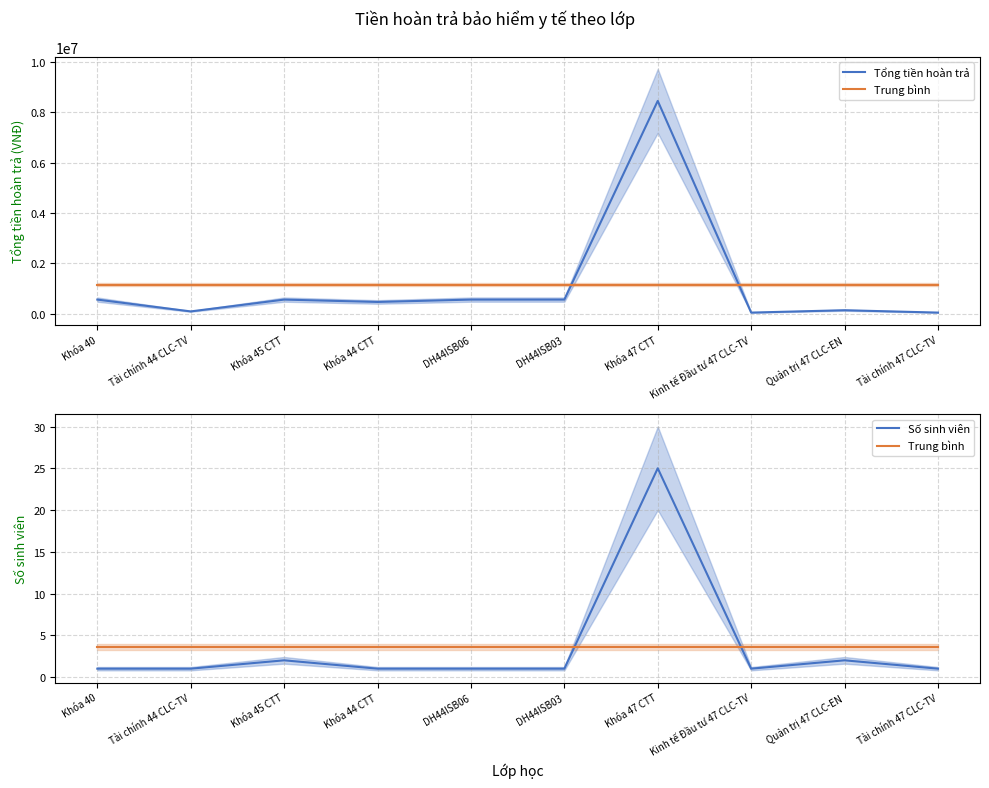

At which label does Số sinh viên reach its peak?

Khóa 47 CTT